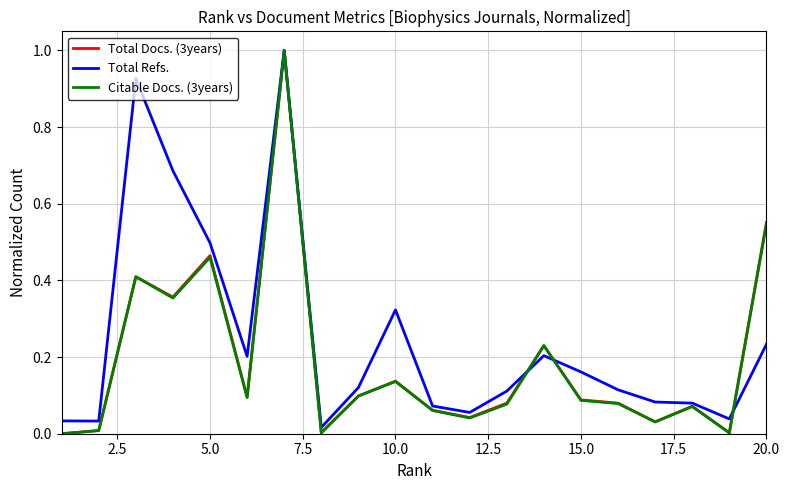

What is the highest value of the Total Docs. (3years) series?

1.0